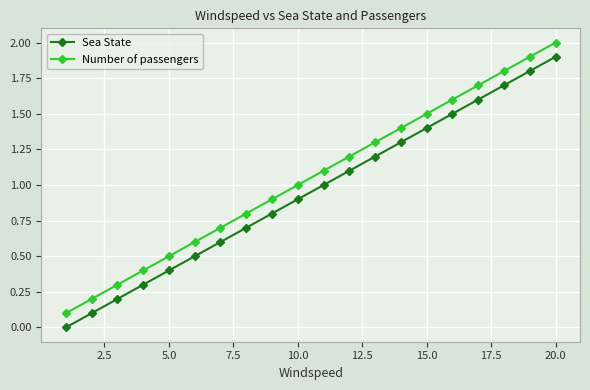

What is the difference between the second highest and minimum values in the Number of passengers series?

1.8